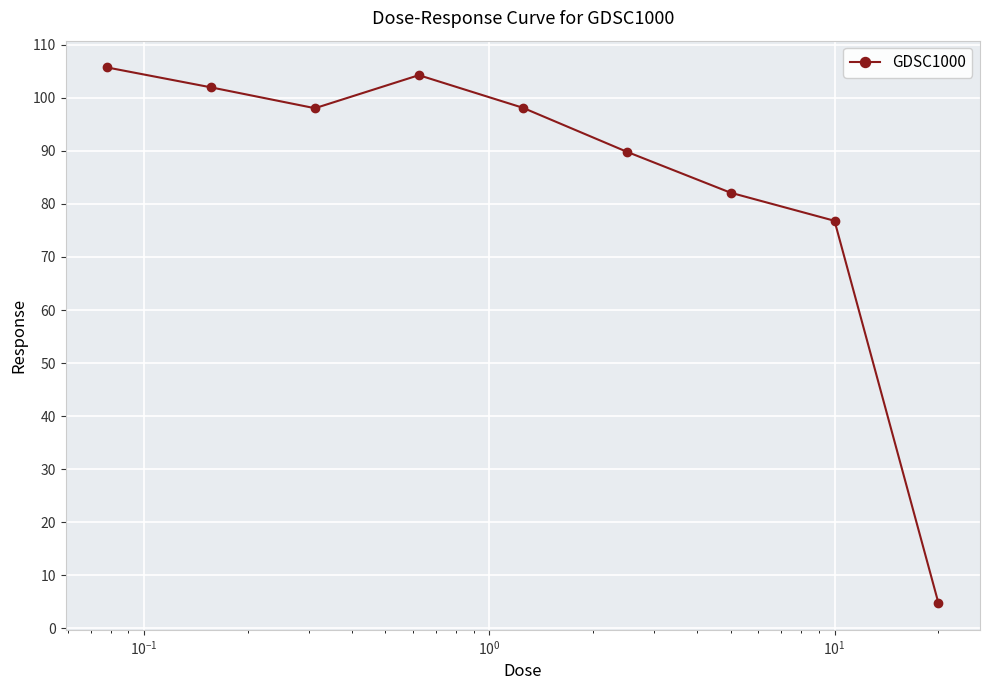

How many interior local valleys (lower than both neighbors) does the data have?

1